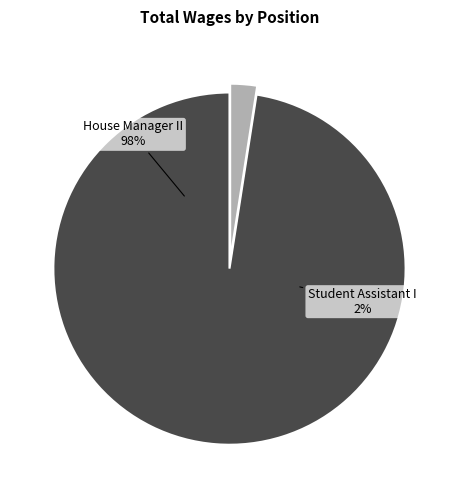

Count the number of slices in the pie.

2